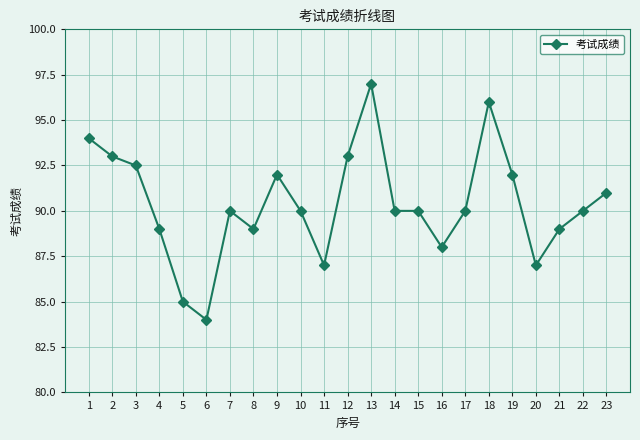

Where does the data first go above 90?

1